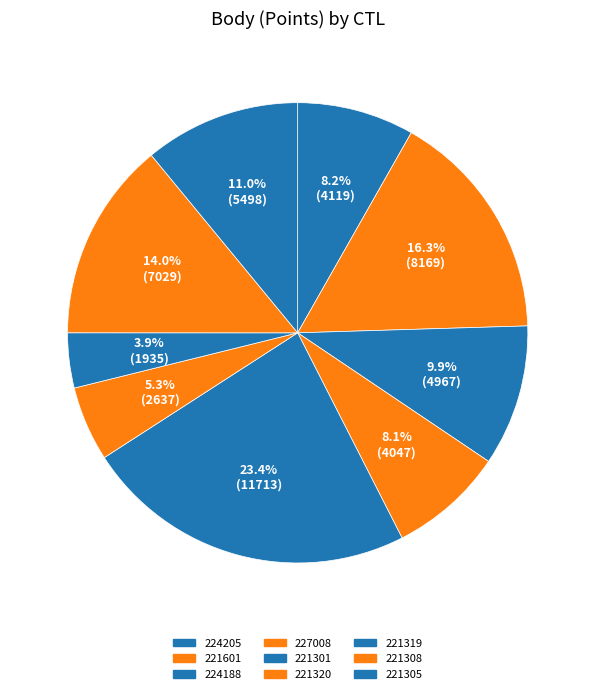

What is the smallest slice in the pie chart?

221319